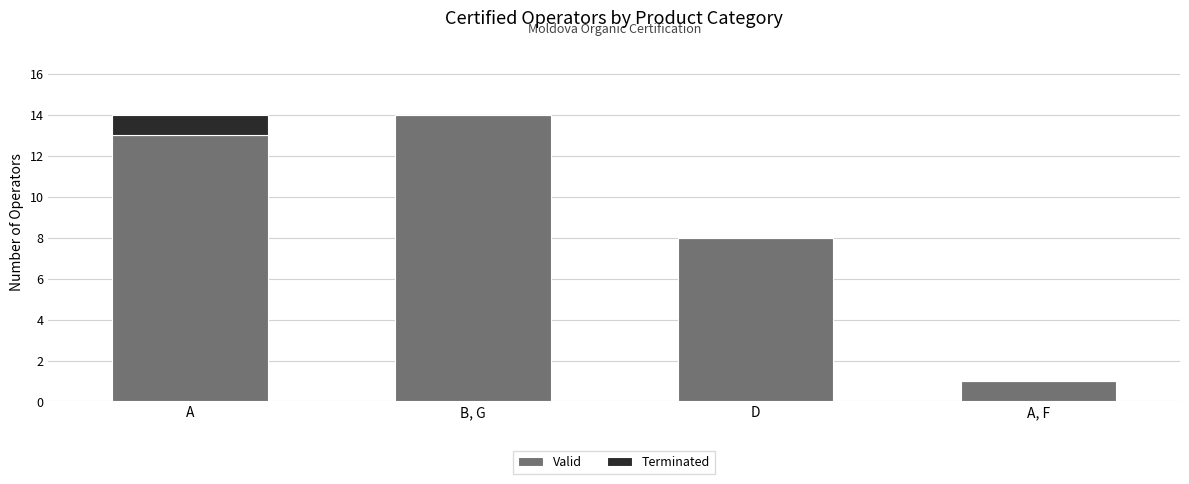

Reading left to right, what are the values for Valid?

A=13	B, G=14	D=8	A, F=1